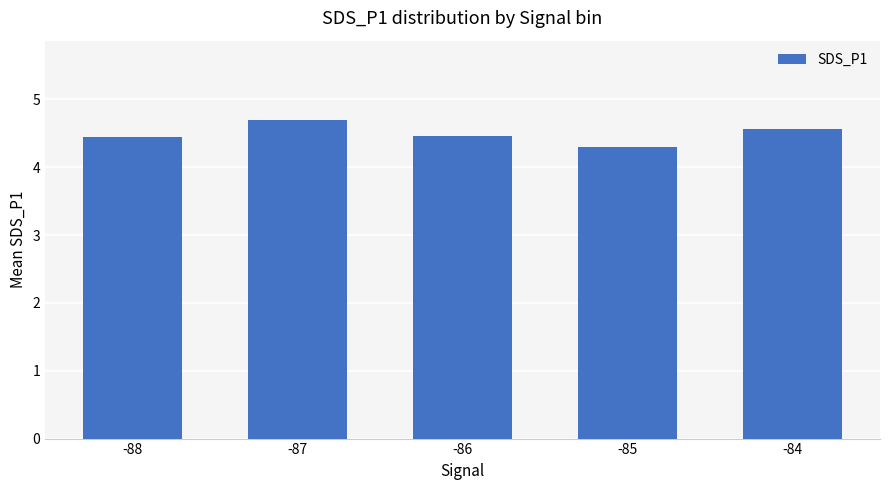

What is the value of the 5th bar from the left?

4.6